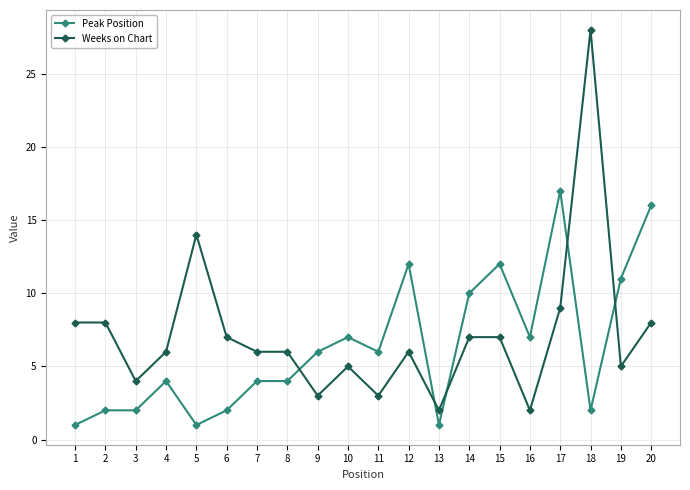

The Peak Position series shows 1 at 8. True or false?

False